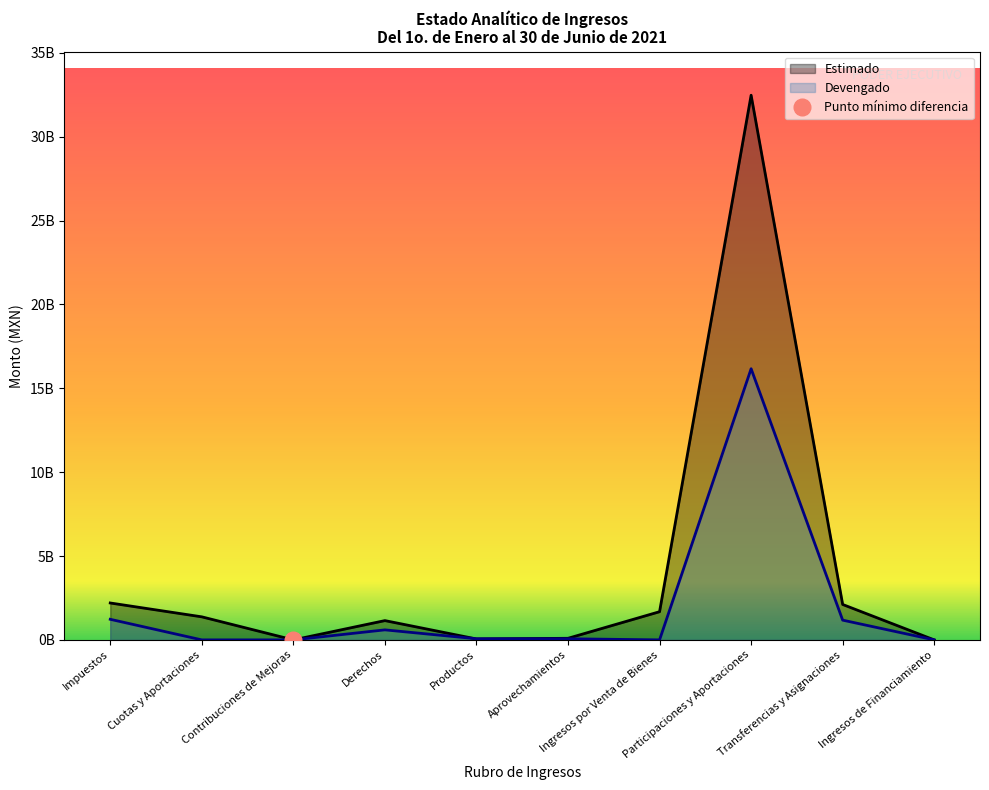

What is the average value of the Estimado series?

4.1